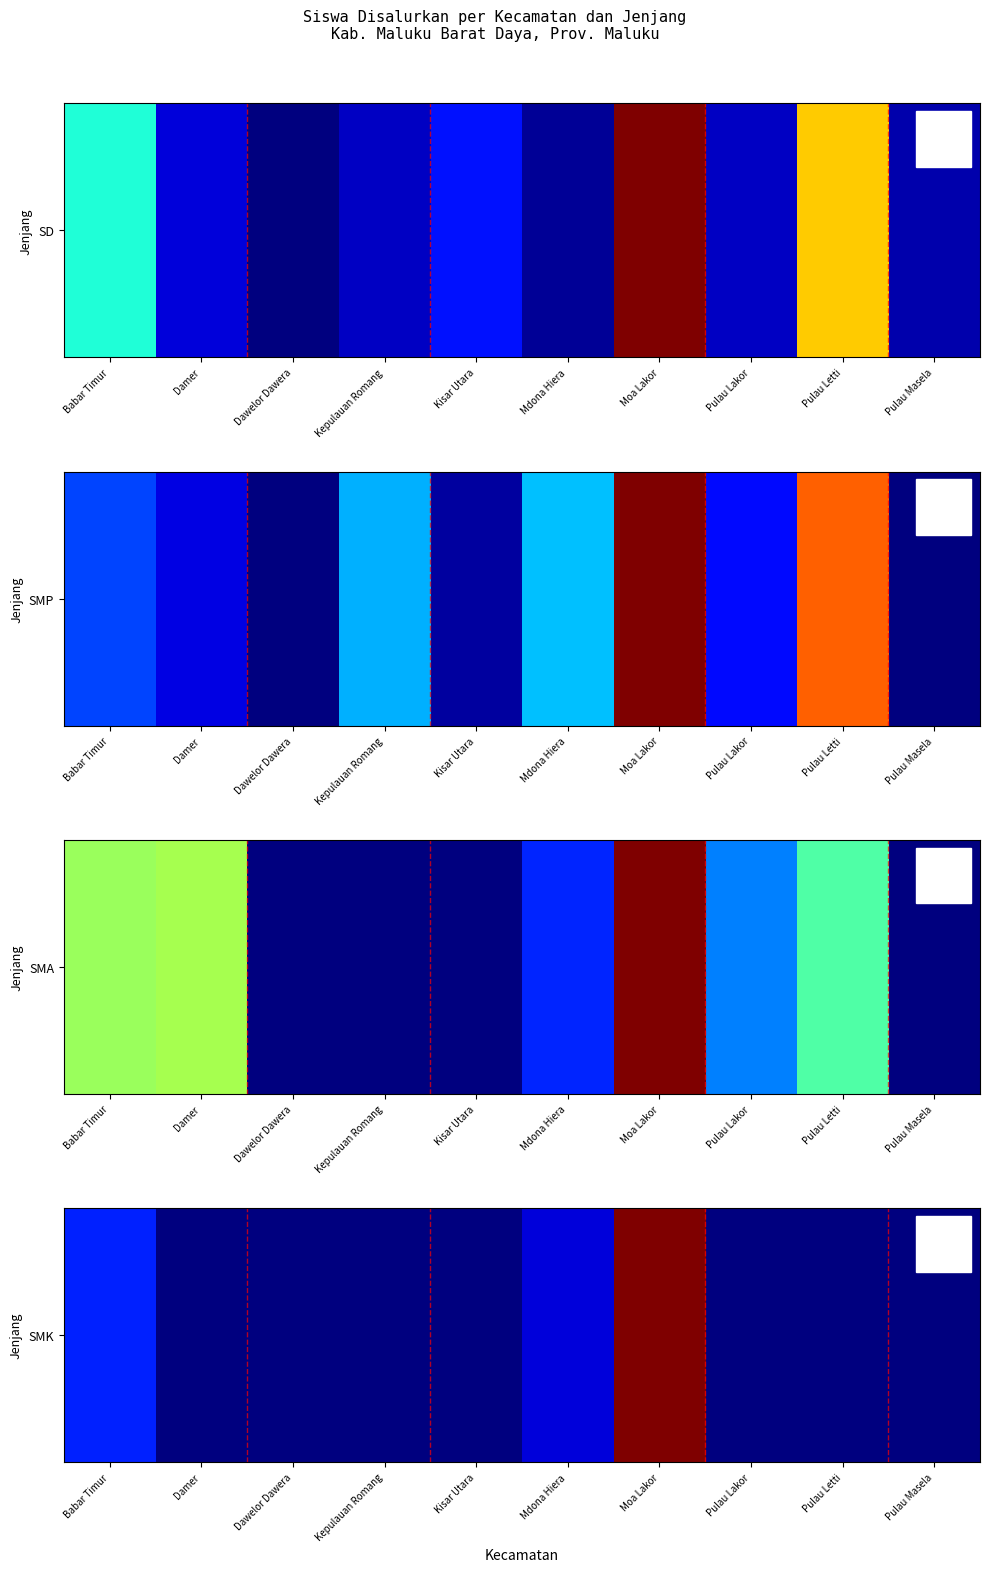

Rank the categories by value from highest to lowest.

Moa Lakor, Babar Timur, Mdona Hiera, Damer, Dawelor Dawera, Kepulauan Romang, Kisar Utara, Pulau Lakor, Pulau Letti, Pulau Masela